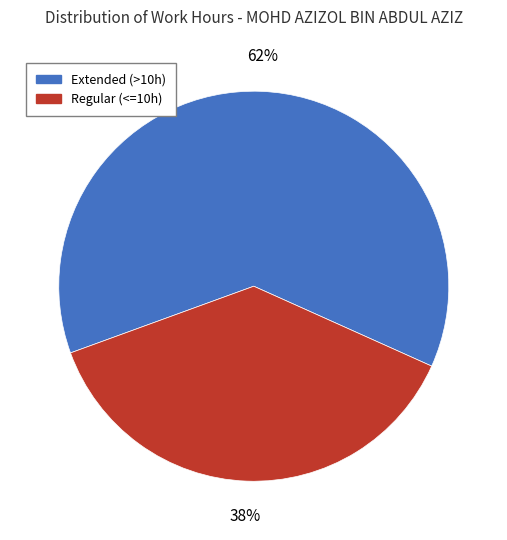

To the nearest percent, what is the average slice percentage?

50%